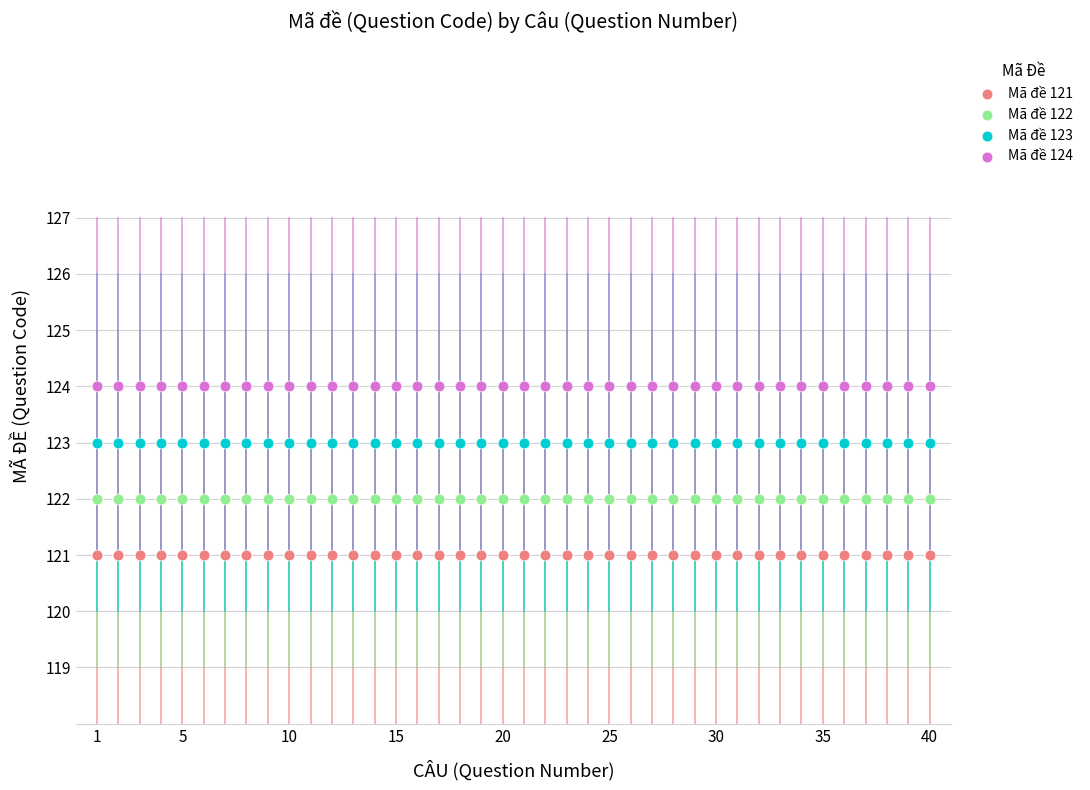

Which series reaches the minimum Y coordinate?

Mã đề 121